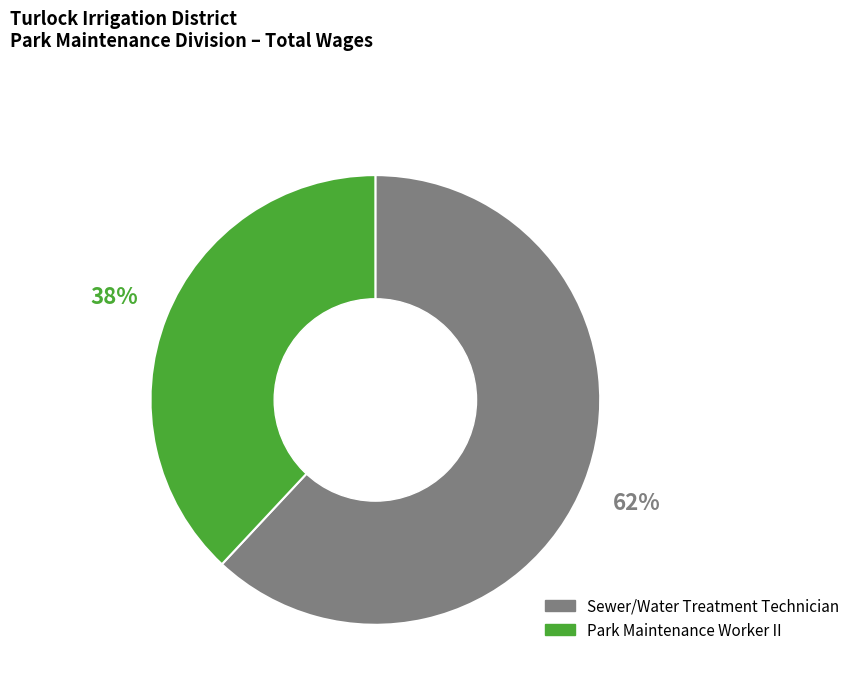

To the nearest percent, what is the difference between the Park Maintenance Worker II and Sewer/Water Treatment Technician slice percentages?

24%